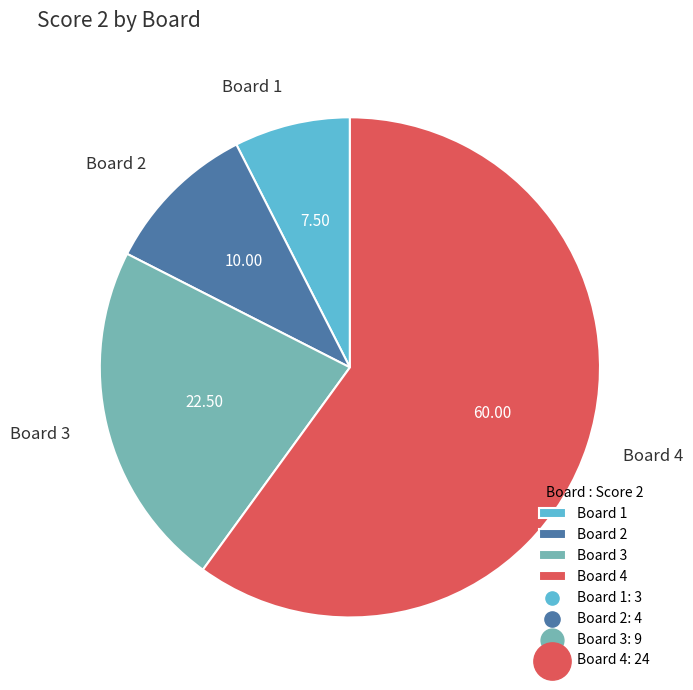

What is the ratio of the value at Board 4 to the value at Board 3?

2.7